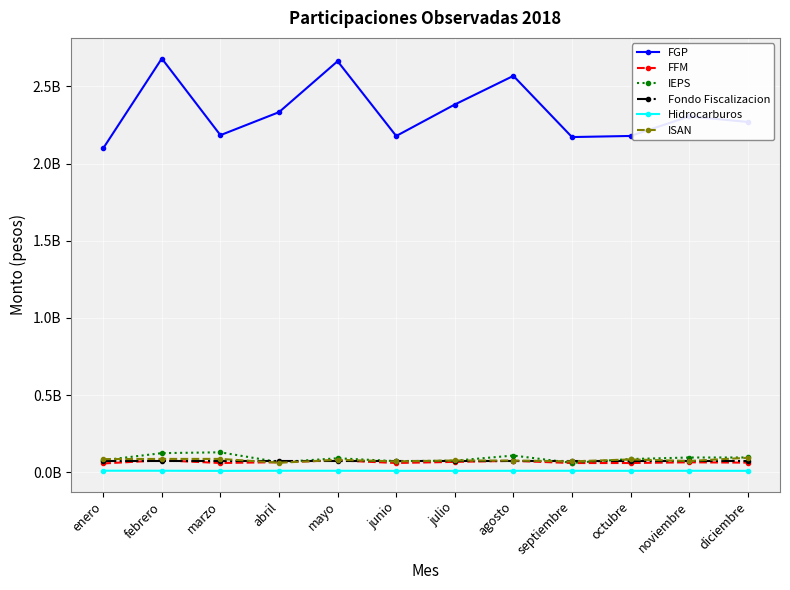

Does the chart have visible grid lines?

Yes